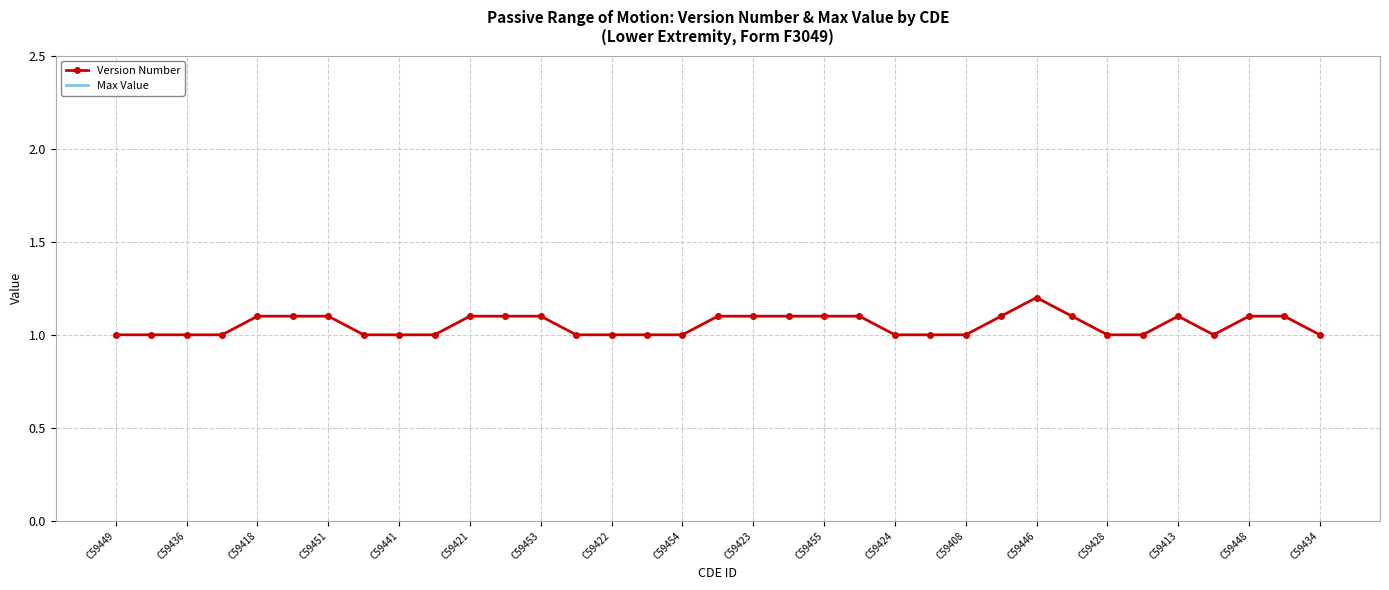

True or false: Max Value and Version Number cross at least once.

False